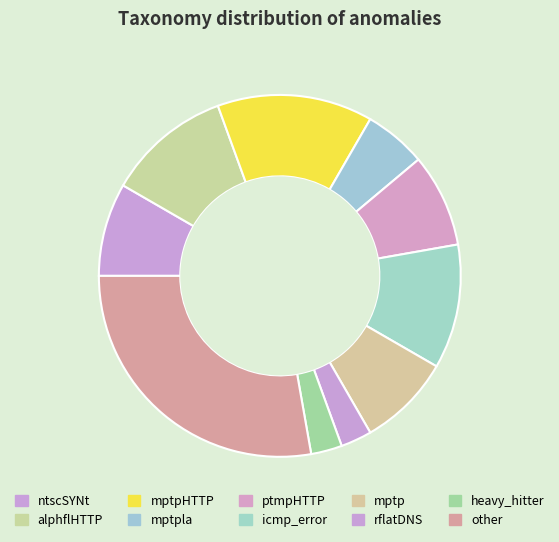

Is there any slice that represents more than half of the pie?

No